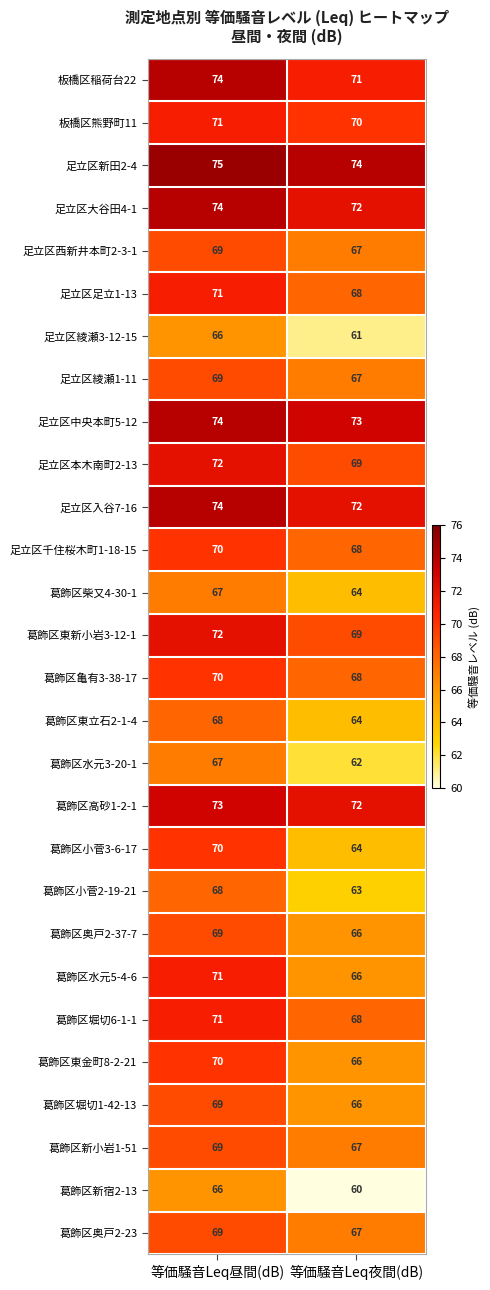

How many categories are shown in the chart?

2